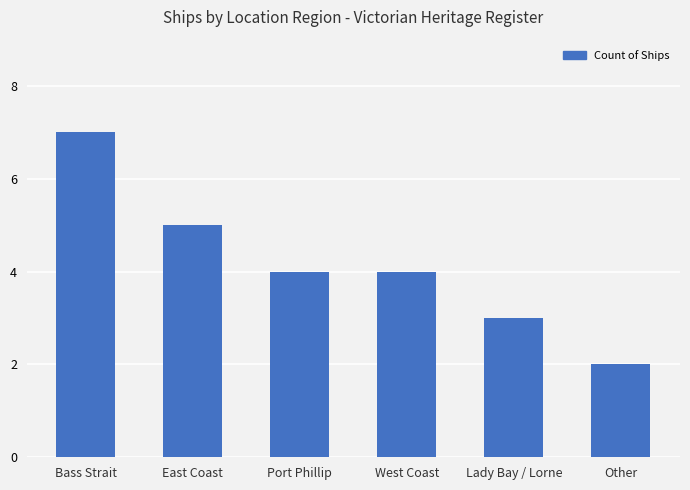

Approximately how many times larger is the value at East Coast compared to Bass Strait?

0.7